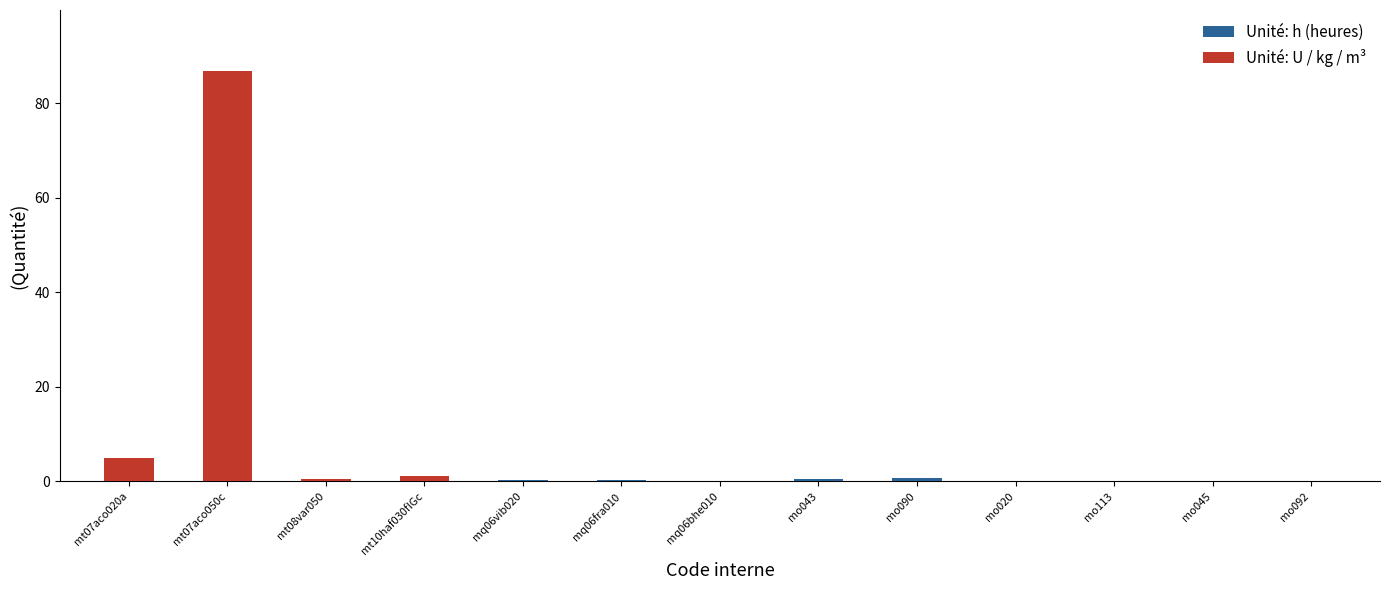

Reading left to right, transcribe all the data shown in this chart.

Unité: h (heures): 0.0	0.0	0.0	0.0	0.3	0.3	0.0	0.5	0.8	0.0	0.0	0.0	0.1
Unité: U / kg / m³: 5.0	86.7	0.4	1.1	0.0	0.0	0.0	0.0	0.0	0.0	0.0	0.0	0.0